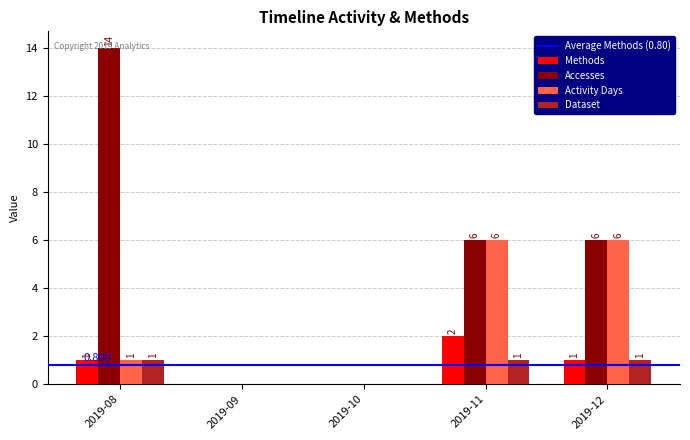

Which label corresponds to the largest value in the chart?

2019-08